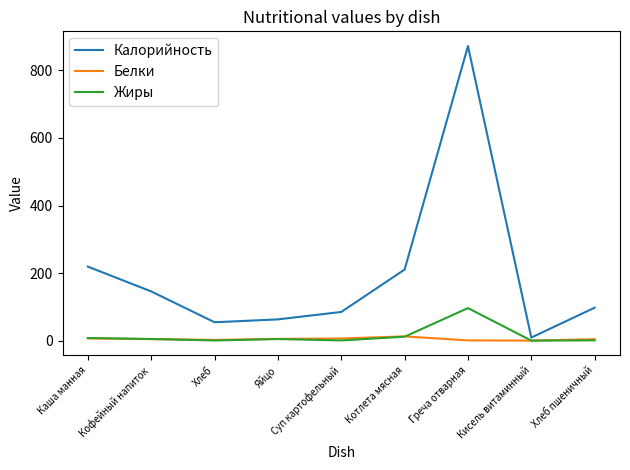

What is the difference between the maximum and minimum values in the Белки series?

12.5